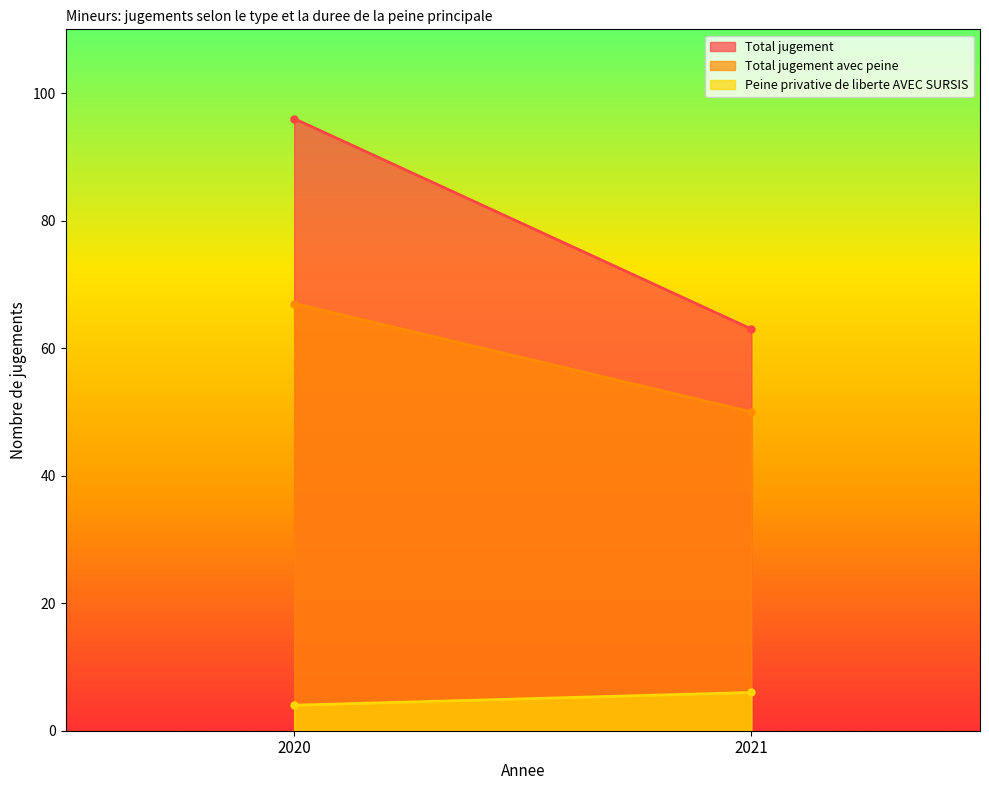

Does the chart display data point markers on the line(s)?

No